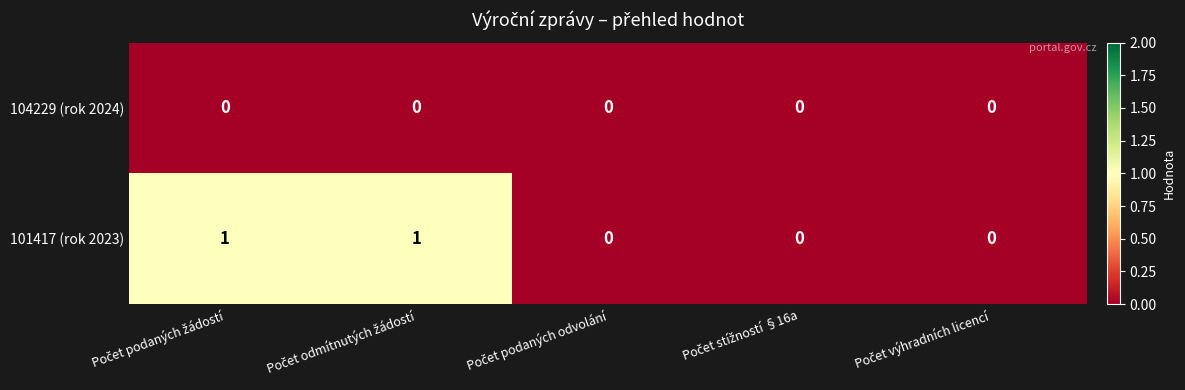

Rank the series by their average value, from highest to lowest.

101417 (rok 2023), 104229 (rok 2024)